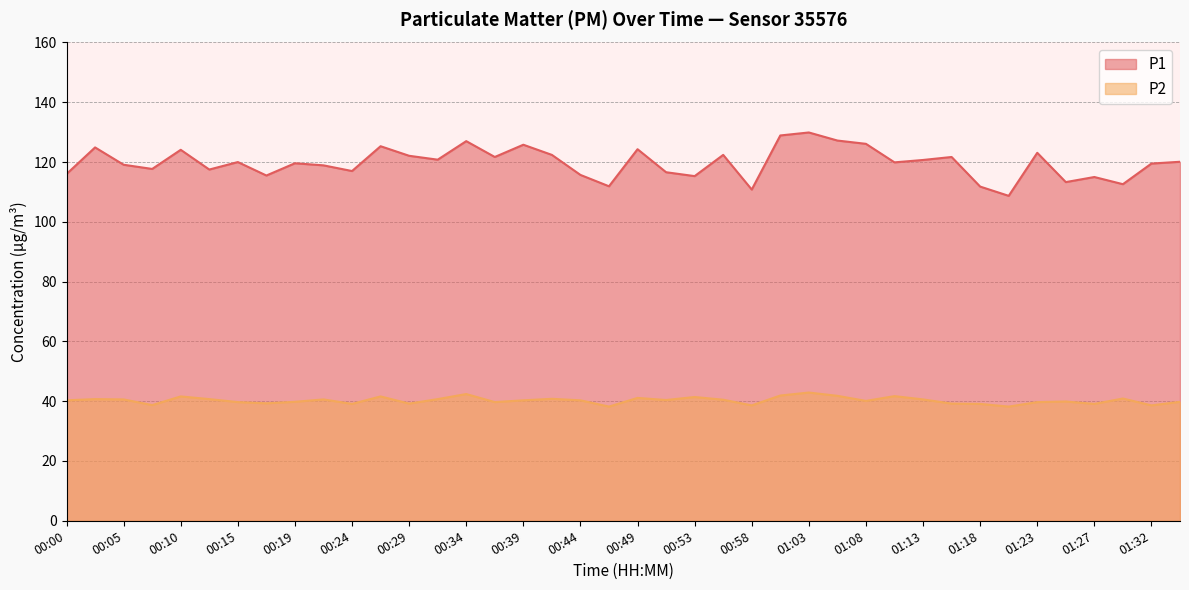

True or false: P2 and P1 intersect in this chart.

False